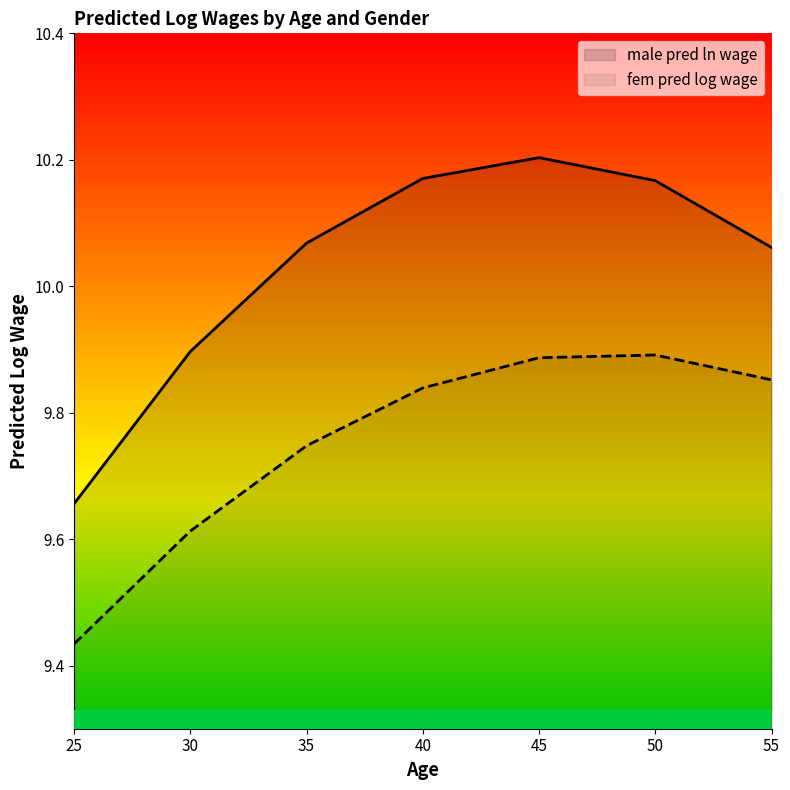

What is the sum of all fem pred log wage values?

68.3